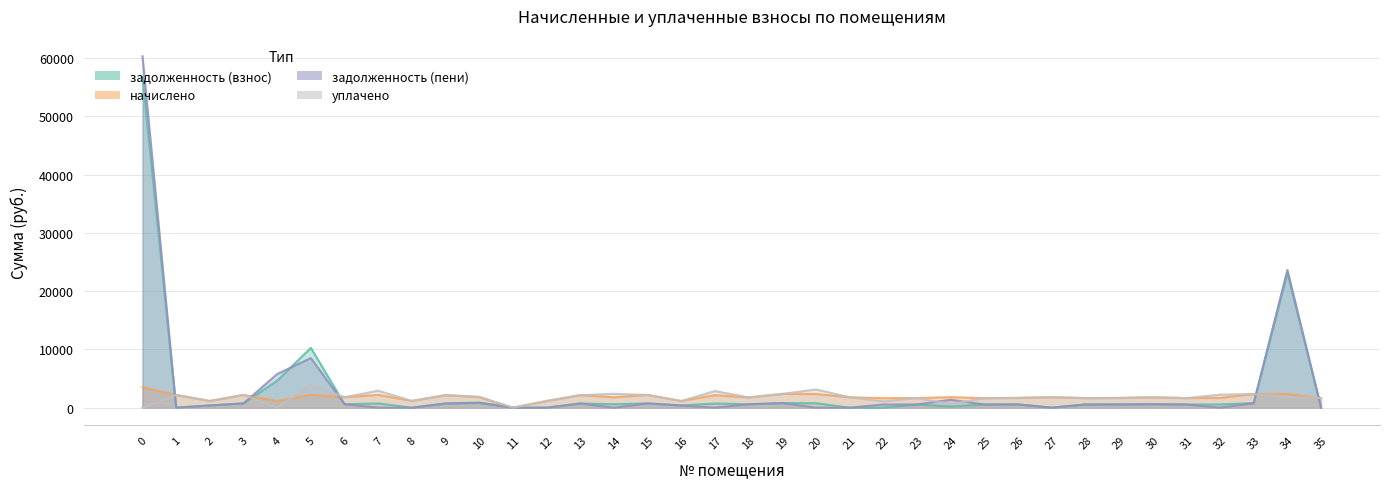

True or false: задолженность (пени) has a value of 780.4 at 33.

True